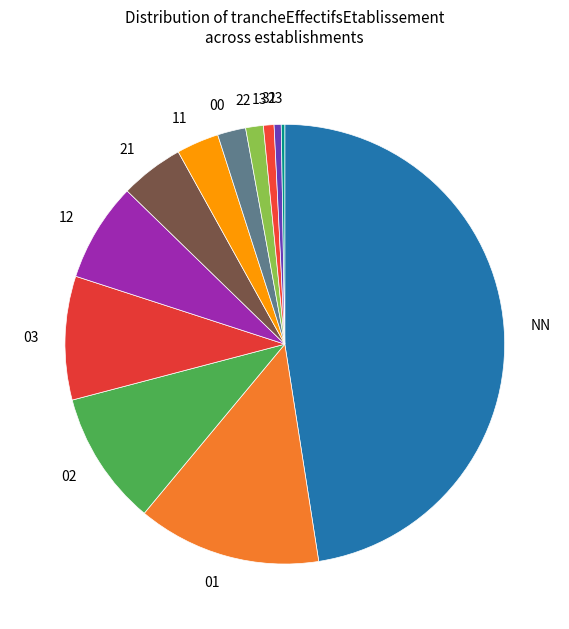

Does any single category account for the majority?

No